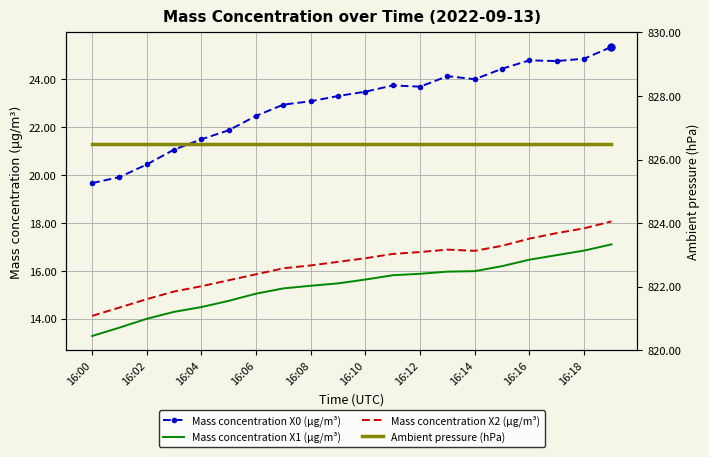

At which label is Ambient pressure (hPa) closest to 826?

16:00